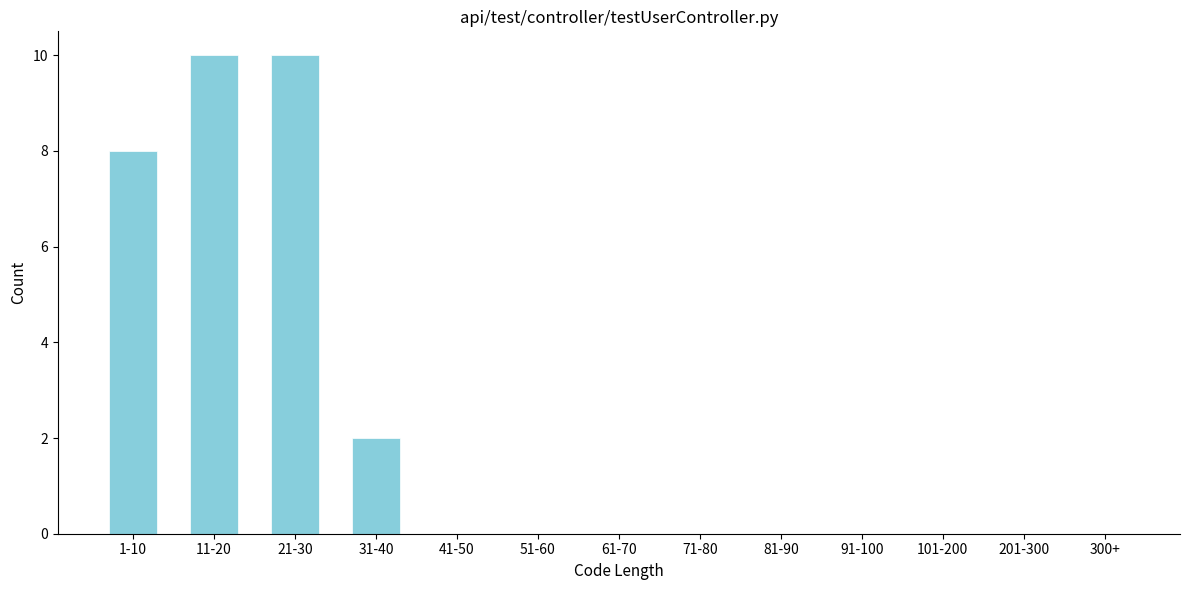

Reading left to right, extract all data points from this chart.

1-10=8	11-20=10	21-30=10	31-40=2	41-50=0	51-60=0	61-70=0	71-80=0	81-90=0	91-100=0	101-200=0	201-300=0	300+=0